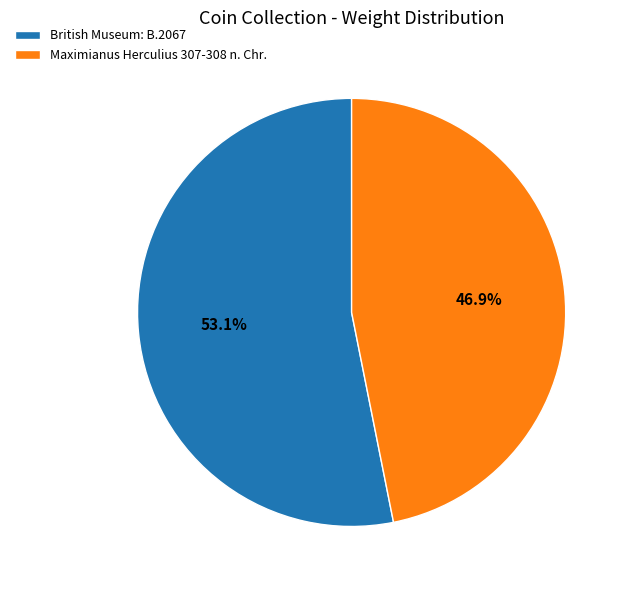

Which category accounts for the majority?

British Museum: B.2067